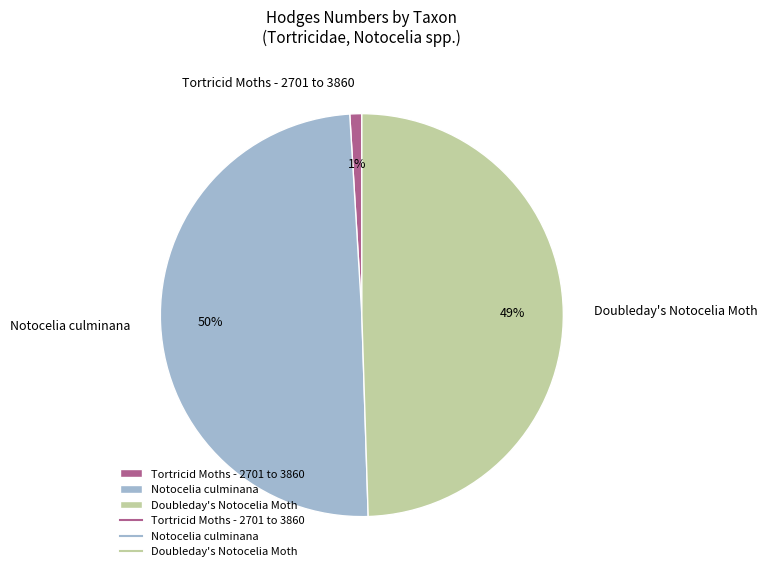

What percentage is the Tortricid Moths - 2701 to 3860 slice, to the nearest percent?

1%